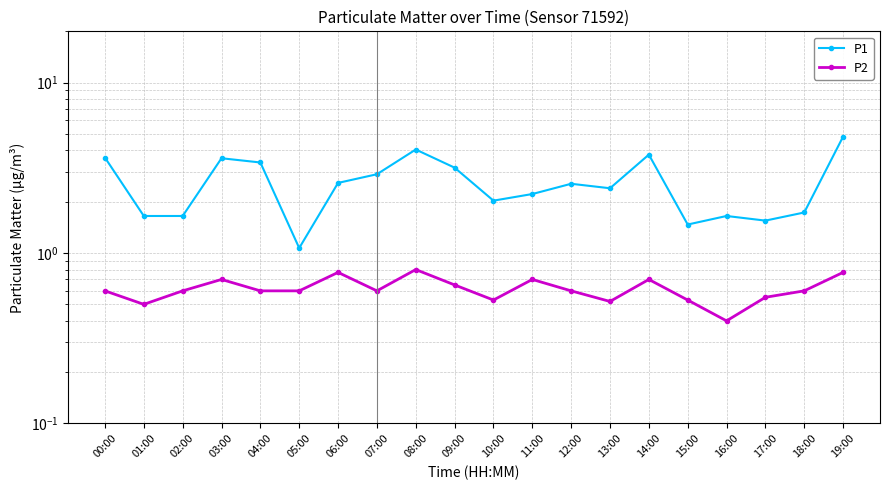

Between 09:00 and 13:00, which series saw the biggest shift?

P1